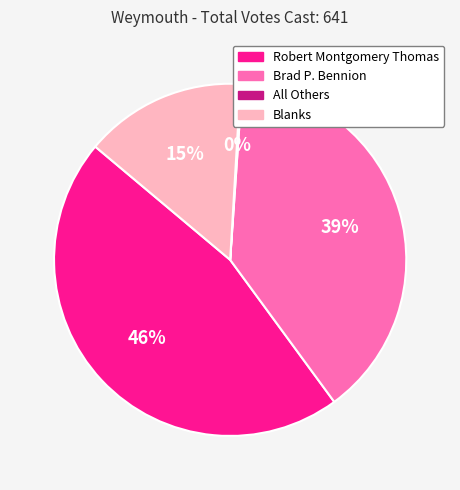

To the nearest percent, what portion does Brad P. Bennion represent?

39%